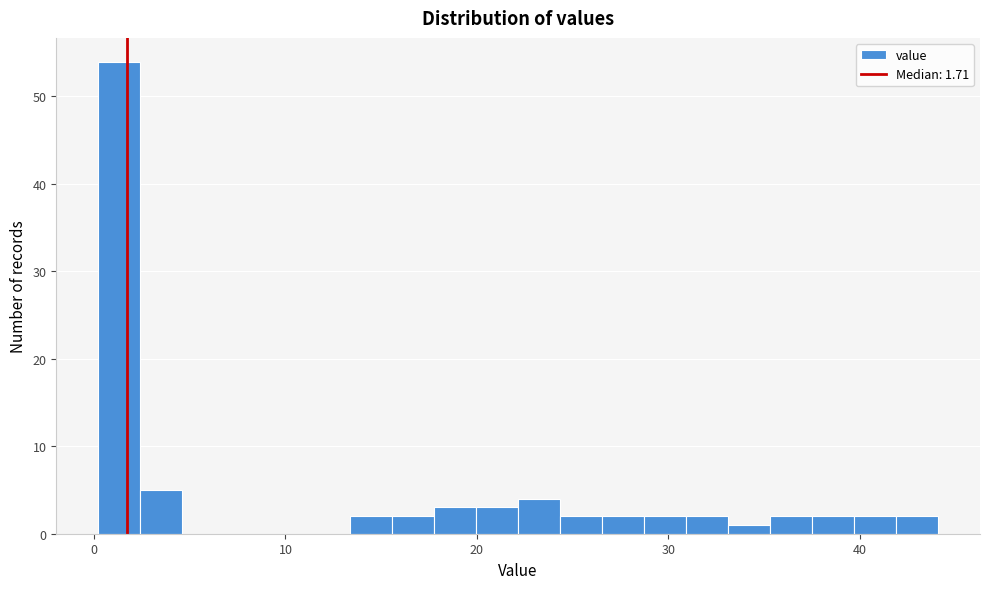

Read against the x-axis, roughly where is the centre of the tallest bar?

1